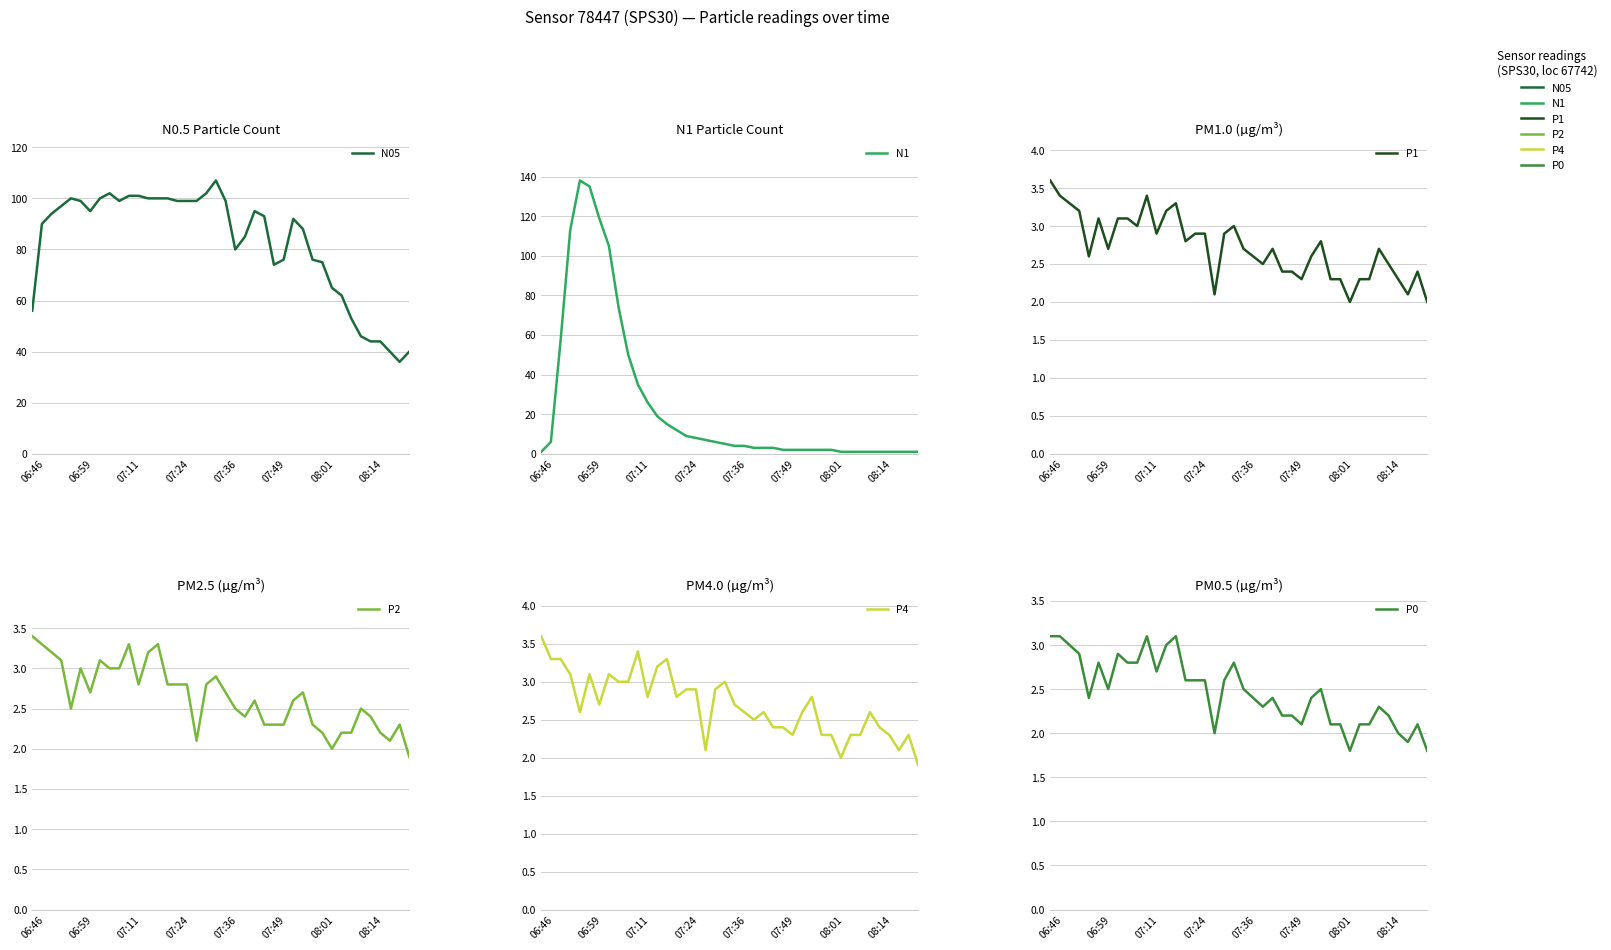

True or false: P1 and N05 intersect in this chart.

False